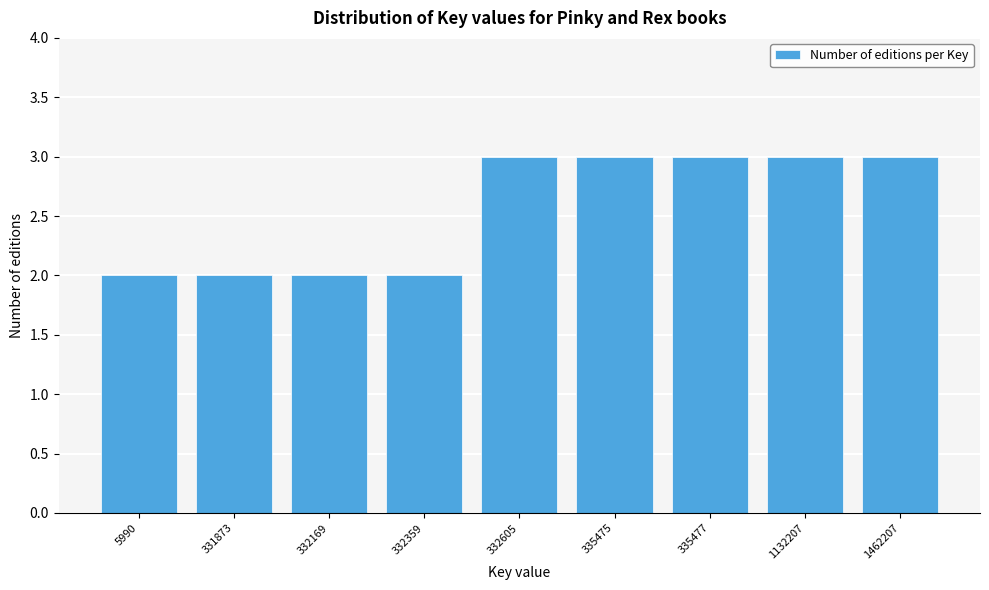

Reading right to left, list all the values displayed in this chart.

3	3	3	3	3	2	2	2	2